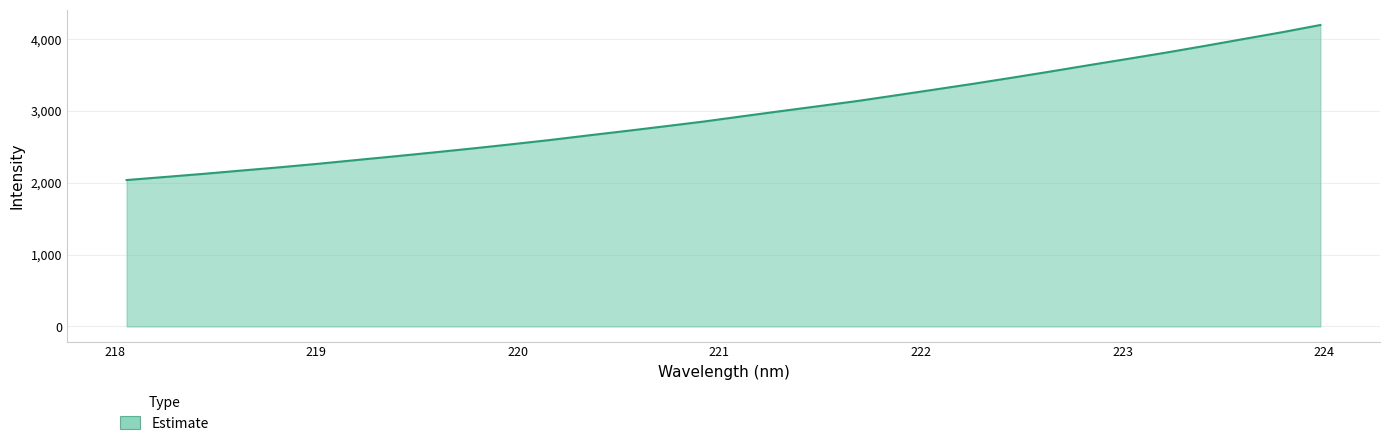

What is the difference between the maximum and minimum values?

2158.3